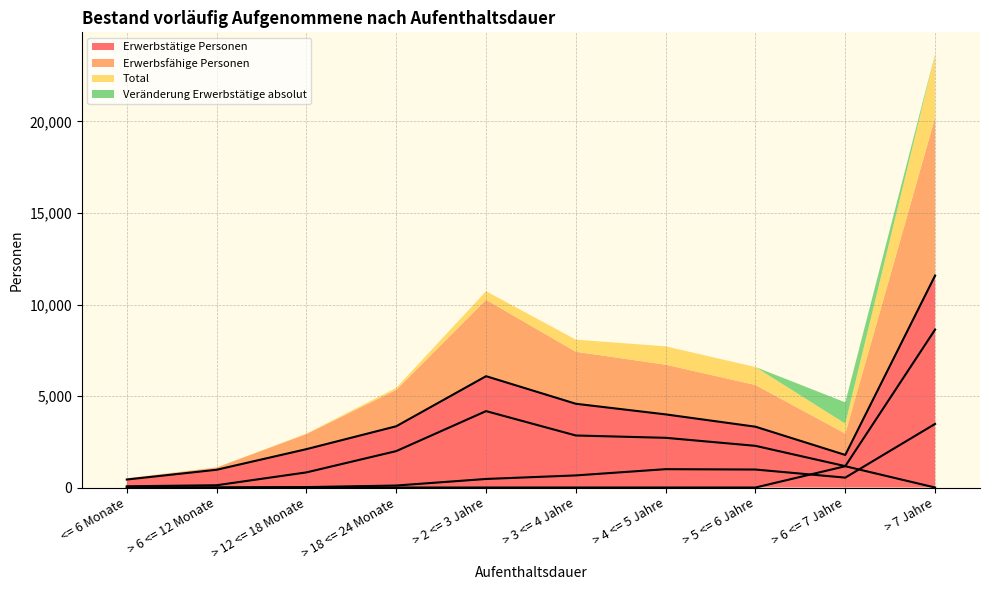

Which series has the largest total across all categories?

Total